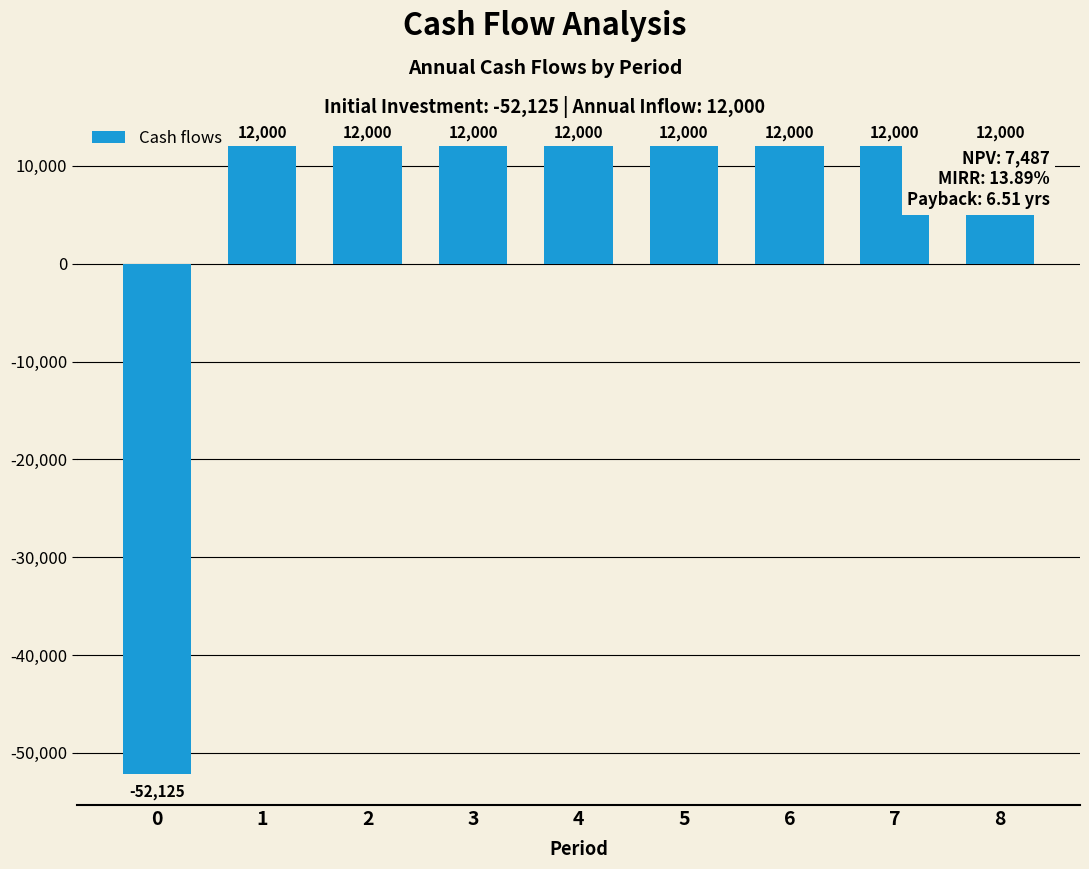

Reading left to right, list all the values displayed in this chart.

0=-52125	1=12000	2=12000	3=12000	4=12000	5=12000	6=12000	7=12000	8=12000